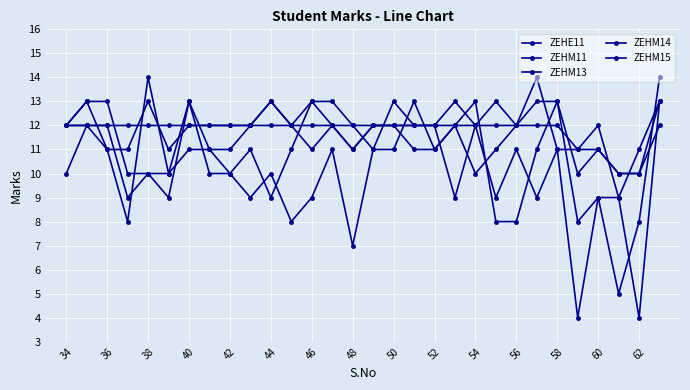

At which label does ZEHM11 reach its peak?

38